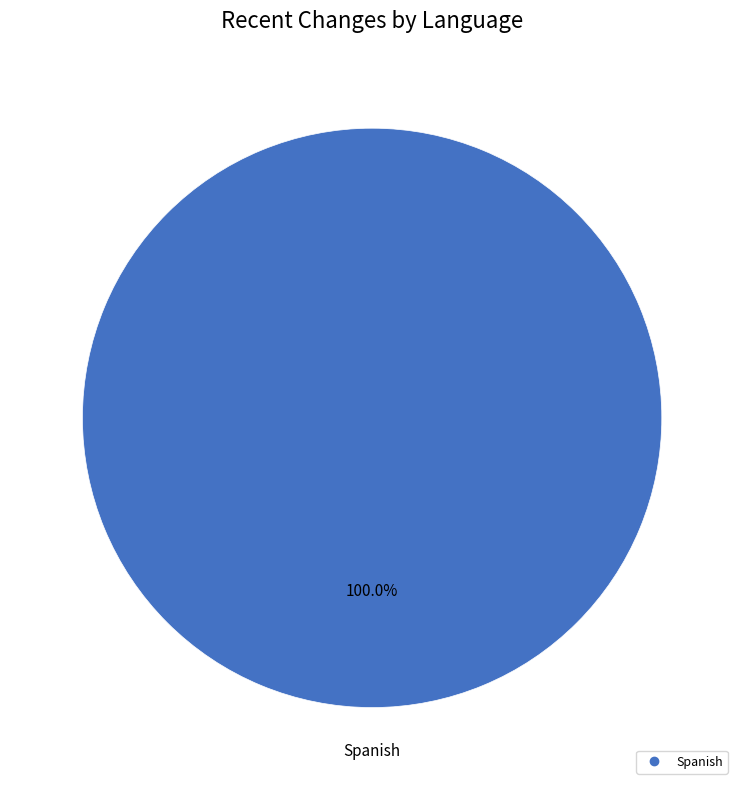

Is there a majority slice in this chart?

Yes